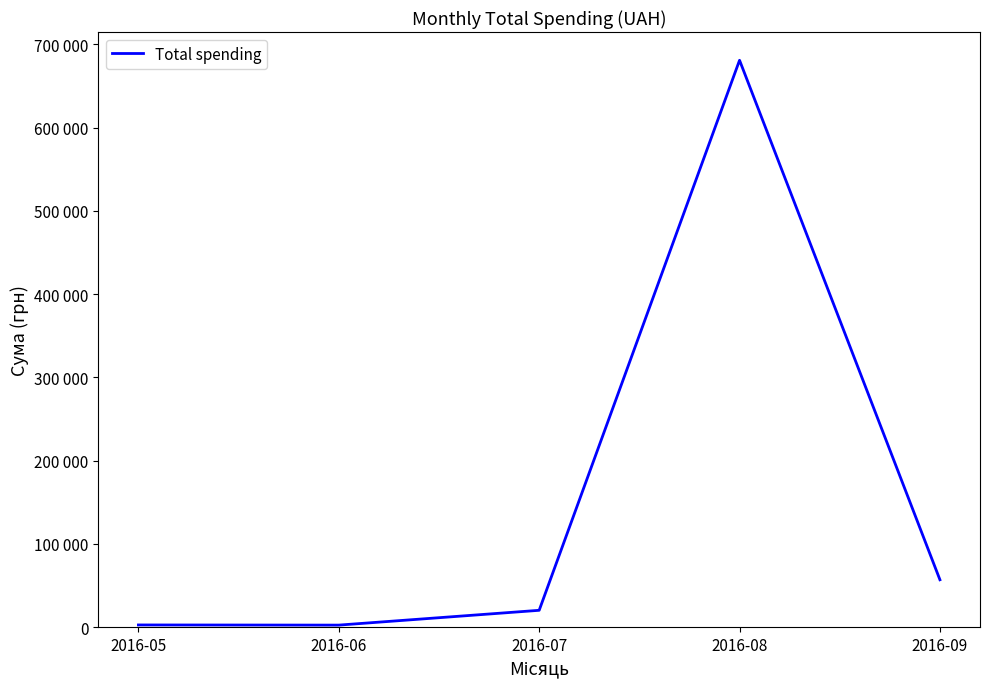

How many points are higher than both their immediate neighbors (excluding endpoints)?

1